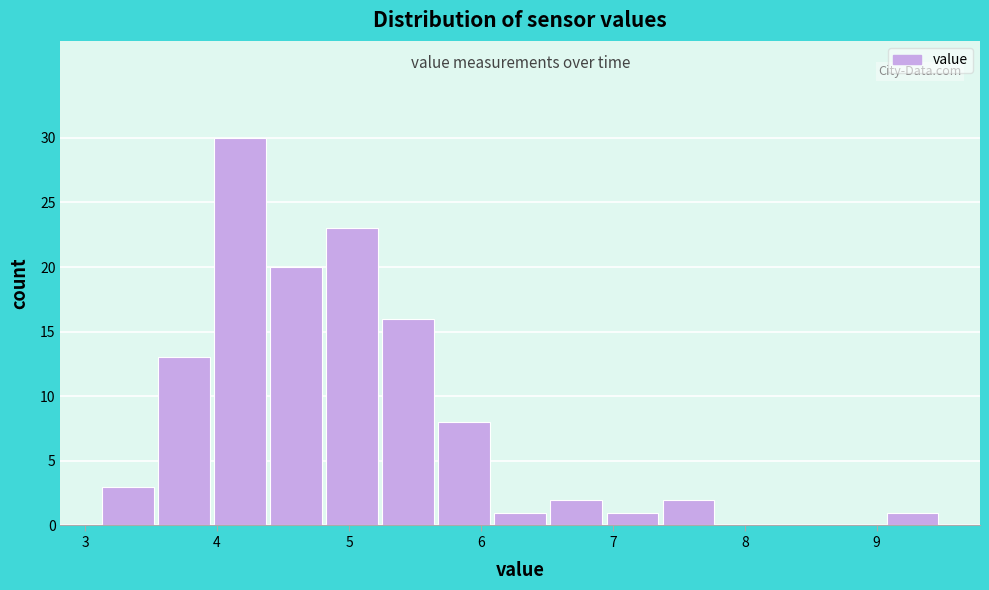

Reading left to right, transcribe this chart: for each bar, give the range it covers on the x-axis and its height. Neither the bar edges nor the heights are printed on the chart, so give them approximately, as read against the axes.

3.1 to 3.6: 3
3.6 to 4.0: 13
4.0 to 4.4: 30
4.4 to 4.8: 20
4.8 to 5.3: 23
5.3 to 5.7: 16
5.7 to 6.1: 8
6.1 to 6.5: 1
6.5 to 7.0: 2
7.0 to 7.4: 1
7.4 to 7.8: 2
7.8 to 8.2: 0
8.2 to 8.7: 0
8.7 to 9.1: 0
9.1 to 9.5: 1